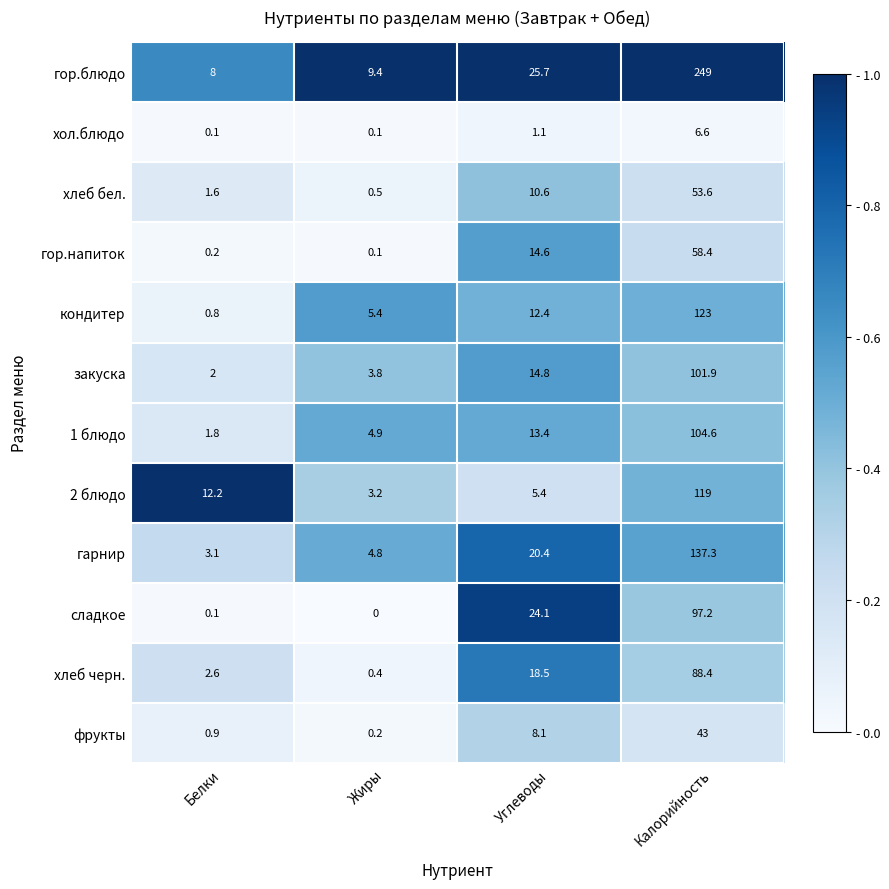

What is the total value across all series at Белки?

33.4